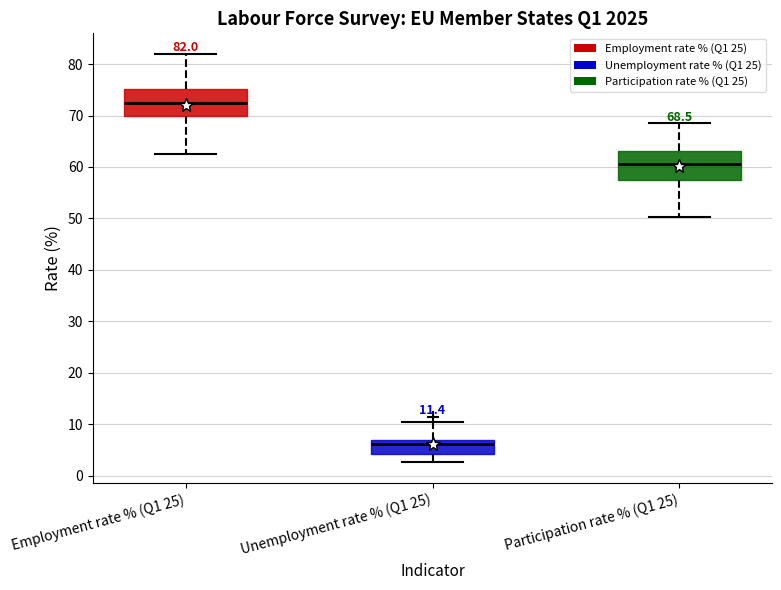

Which box has the highest median line?

Employment rate % (Q1 25)